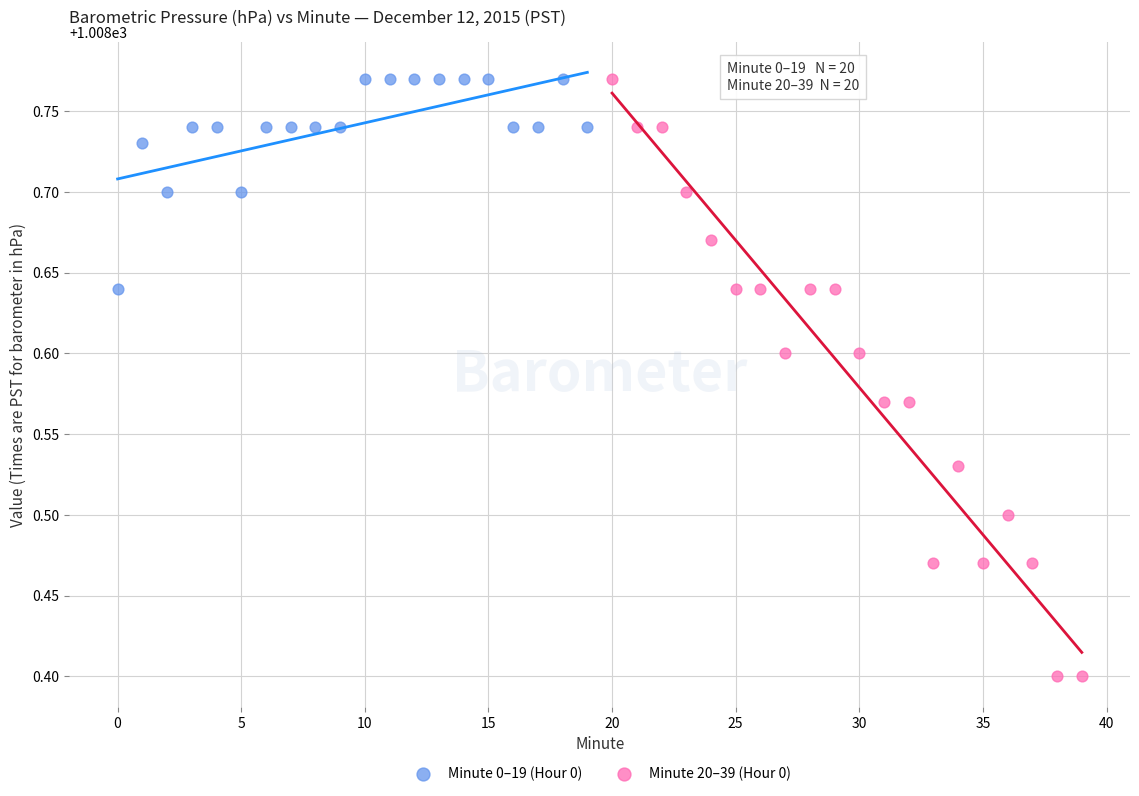

Which series reaches the minimum Y coordinate?

Minute 20–39 (Hour 0)